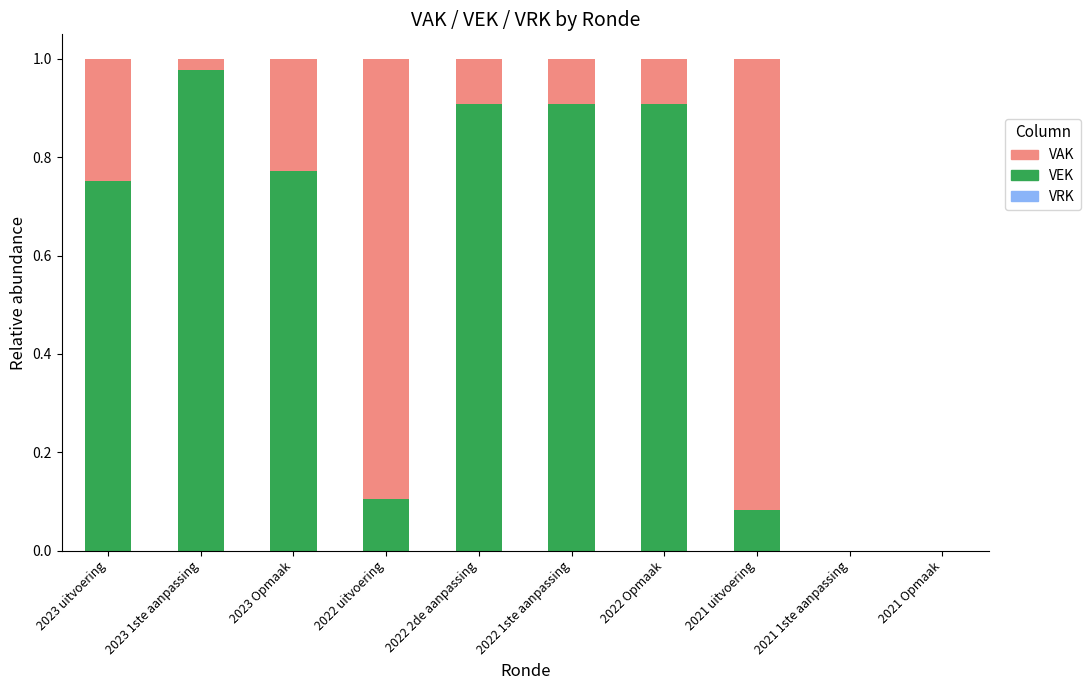

Are the bars horizontal?

No